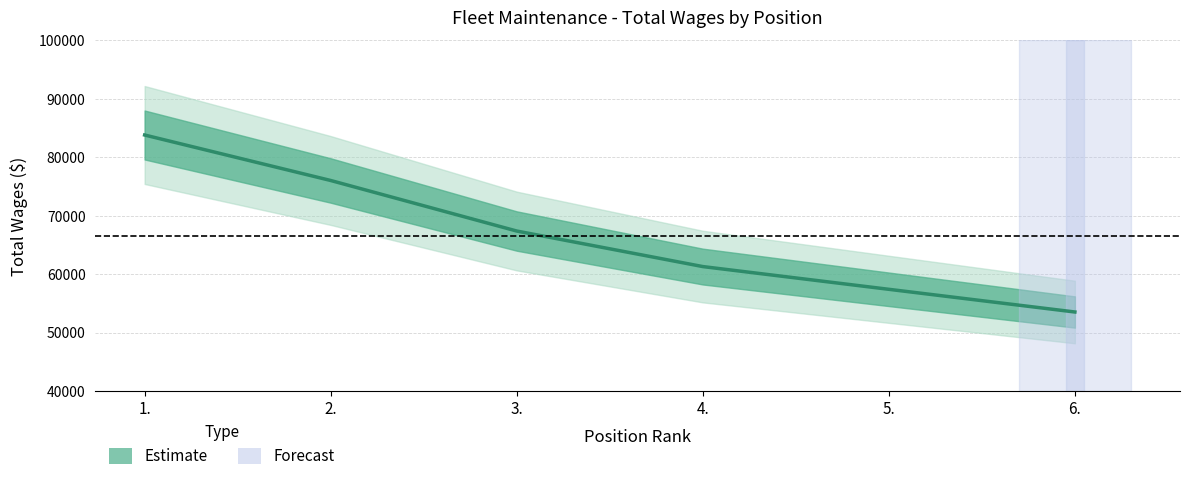

What is the difference between the values at 2. and 5.?

18617